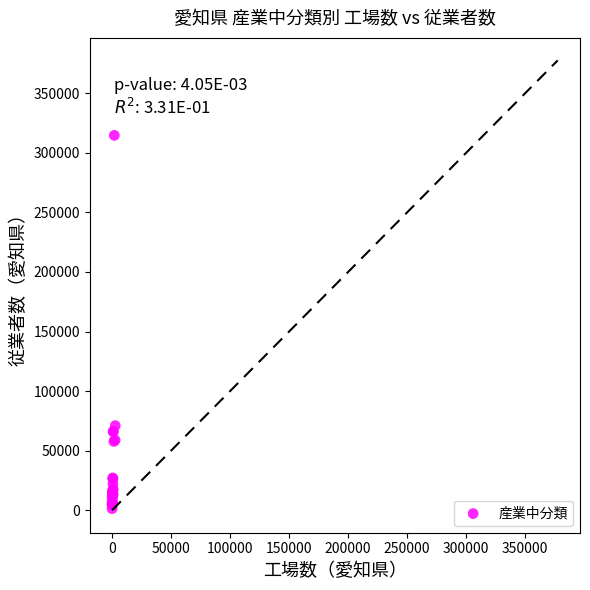

What Y value in the scatter plot is closest to 158033?

70999